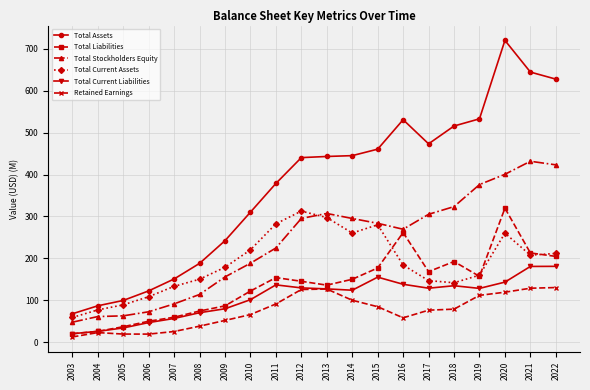

What is the minimum value for Total Current Assets?

58.8